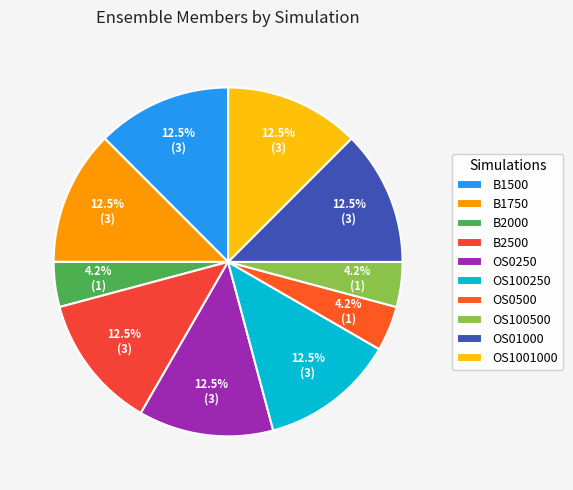

Rank the categories by value from highest to lowest.

B1500, B1750, B2500, OS0250, OS100250, OS01000, OS1001000, B2000, OS0500, OS100500